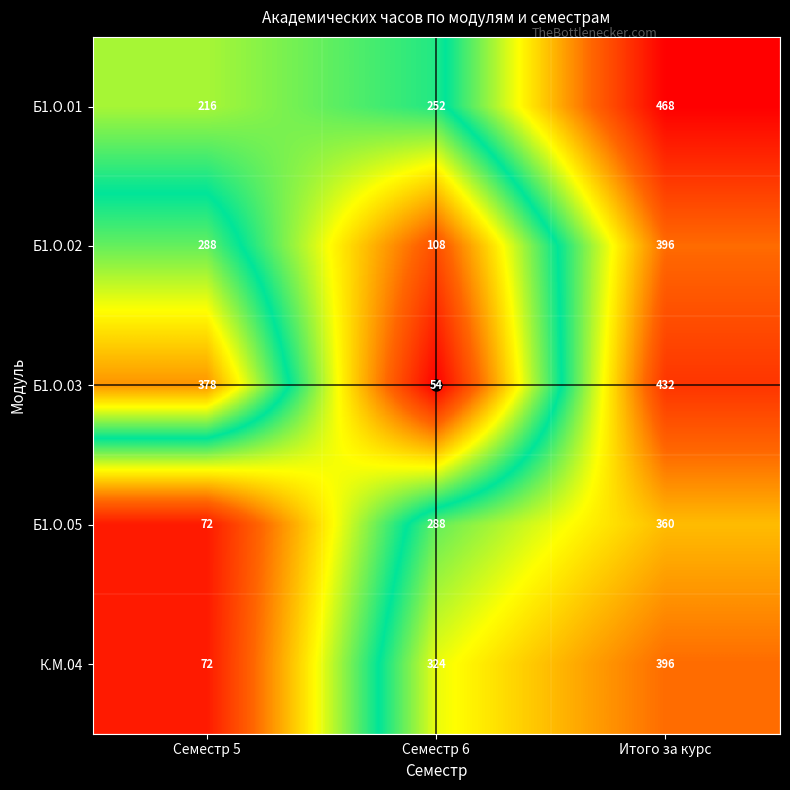

What is the sum of the Б1.О.05 values at Семестр 5 and Семестр 6?

360